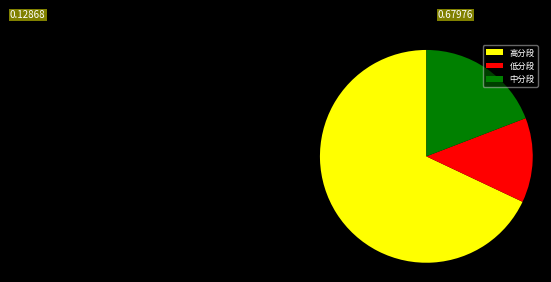

Between 低分段 and 中分段, which is larger?

中分段